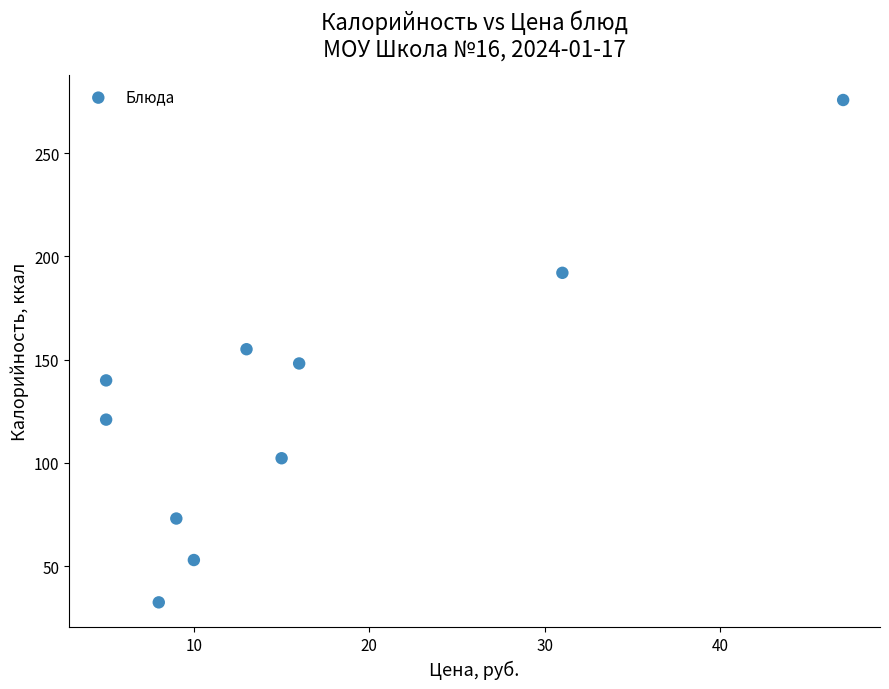

What is the average Y value?

129.2